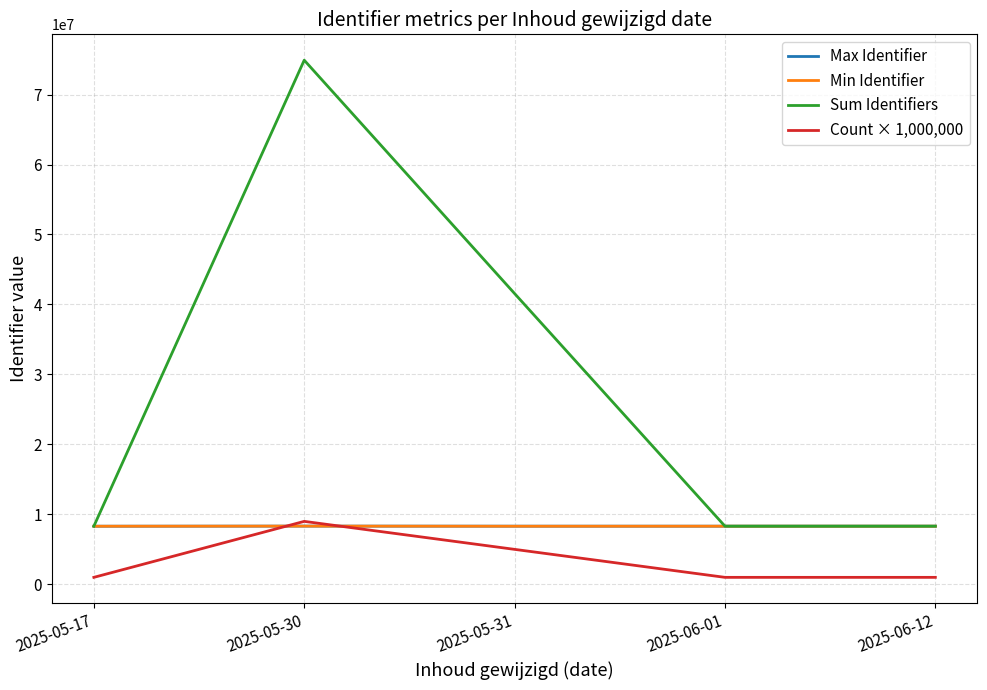

What is the maximum value shown in the chart?

74908582